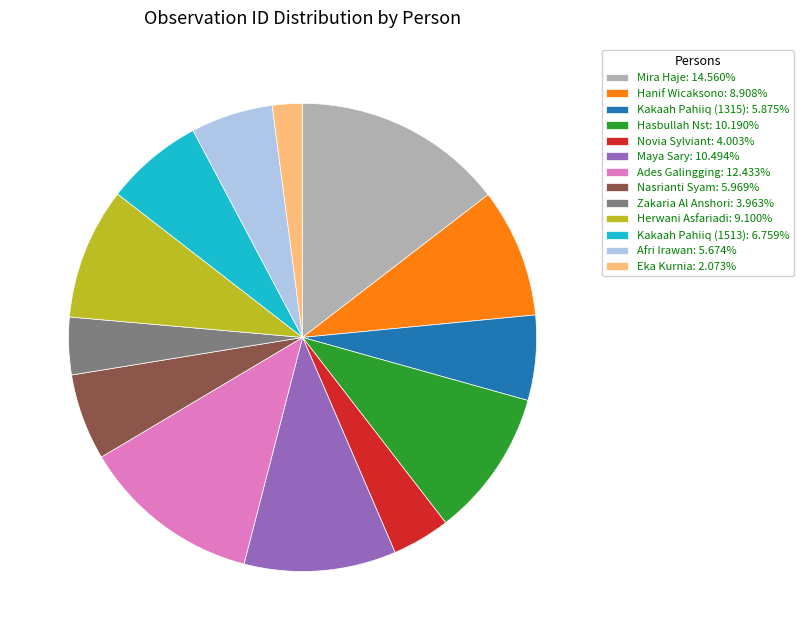

Combined, do Nasrianti Syam: 5.969% and Ades Galingging: 12.433% account for over 50%?

No